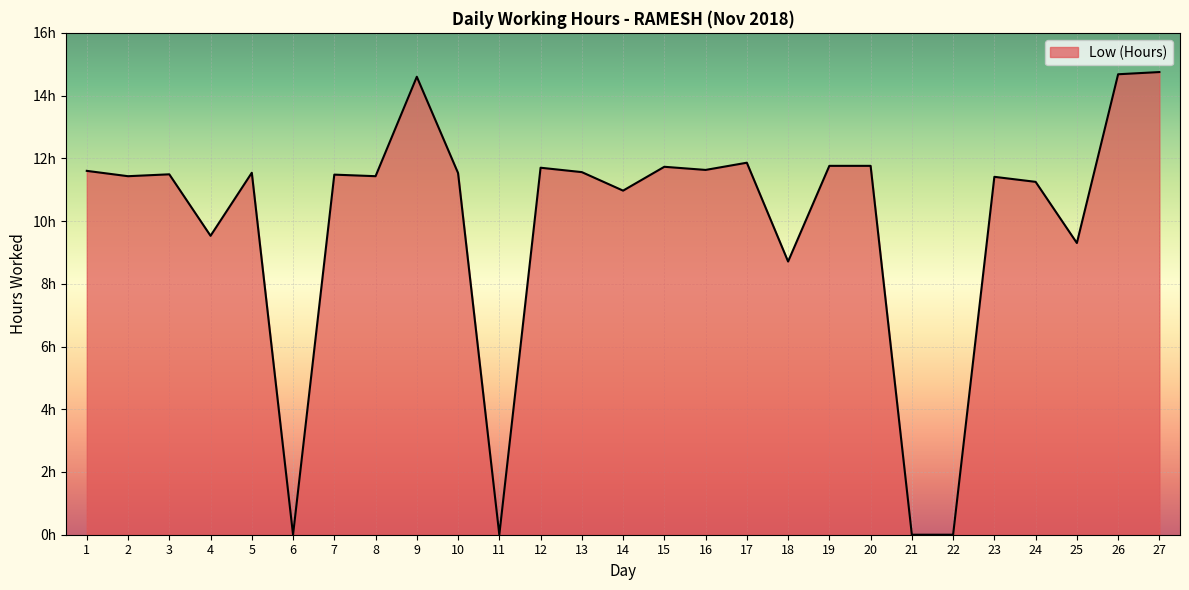

How many distinct data groups are displayed?

1